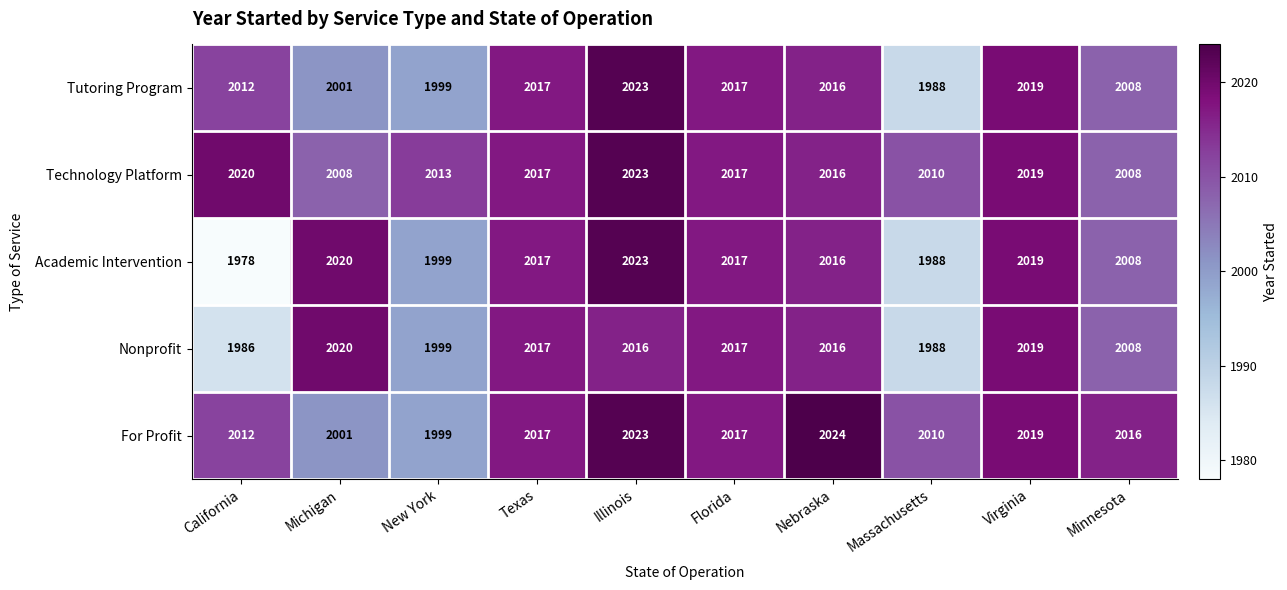

True or false: Technology Platform has a value of 2008 at Minnesota.

True